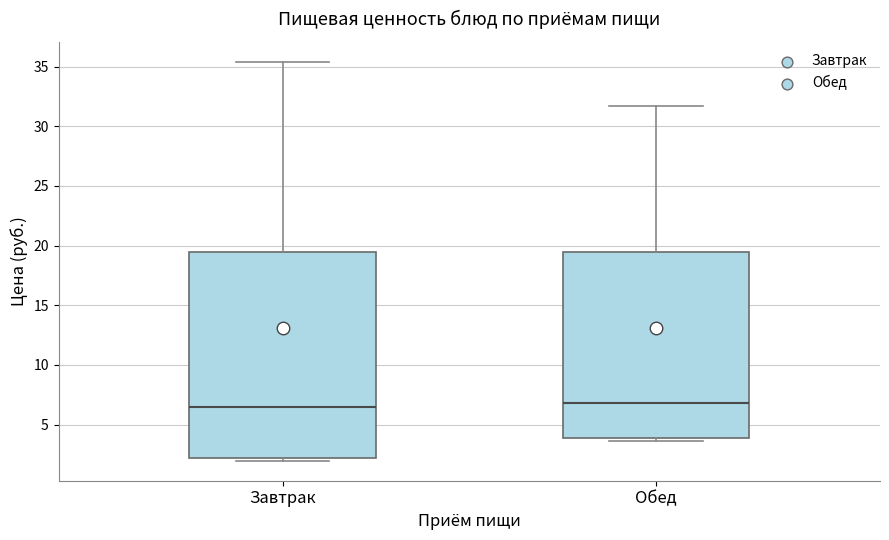

Reading left to right, transcribe this box plot: for each box, give where its median line is, the range the box spans, and where its two whiskers end, as read against the y-axis. The values are not printed on the chart, so give them approximately, as read against the axis.

Завтрак: median 6.5, box 2.0 to 19.5, whiskers 2.0 (just below the box's lower edge) to 35.5
Обед: median 7.0, box 4.0 to 19.5, whiskers 3.5 to 31.5